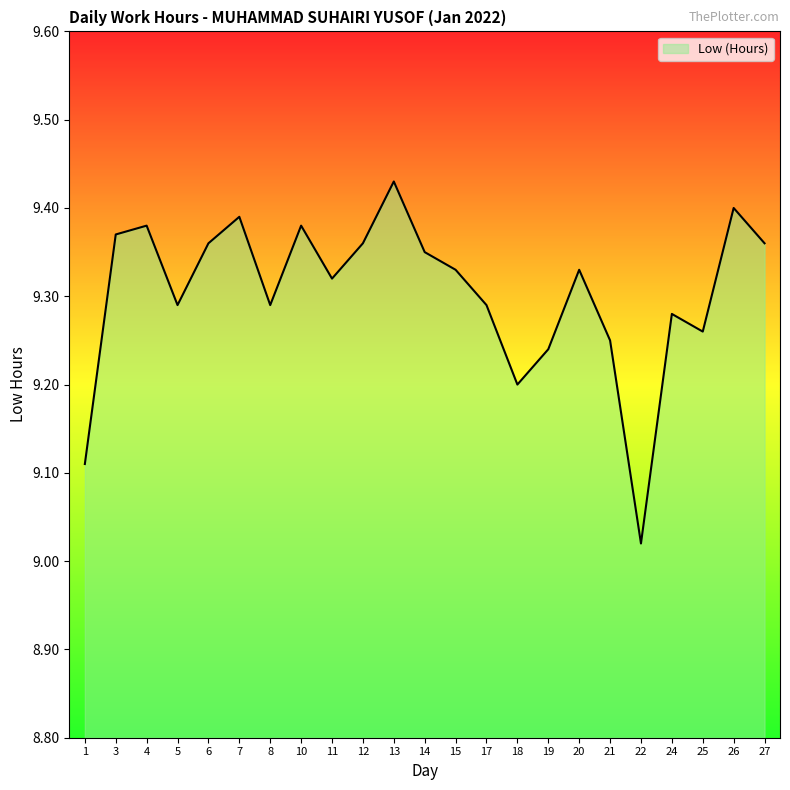

Is it true that the value at 4 is 3.5?

False